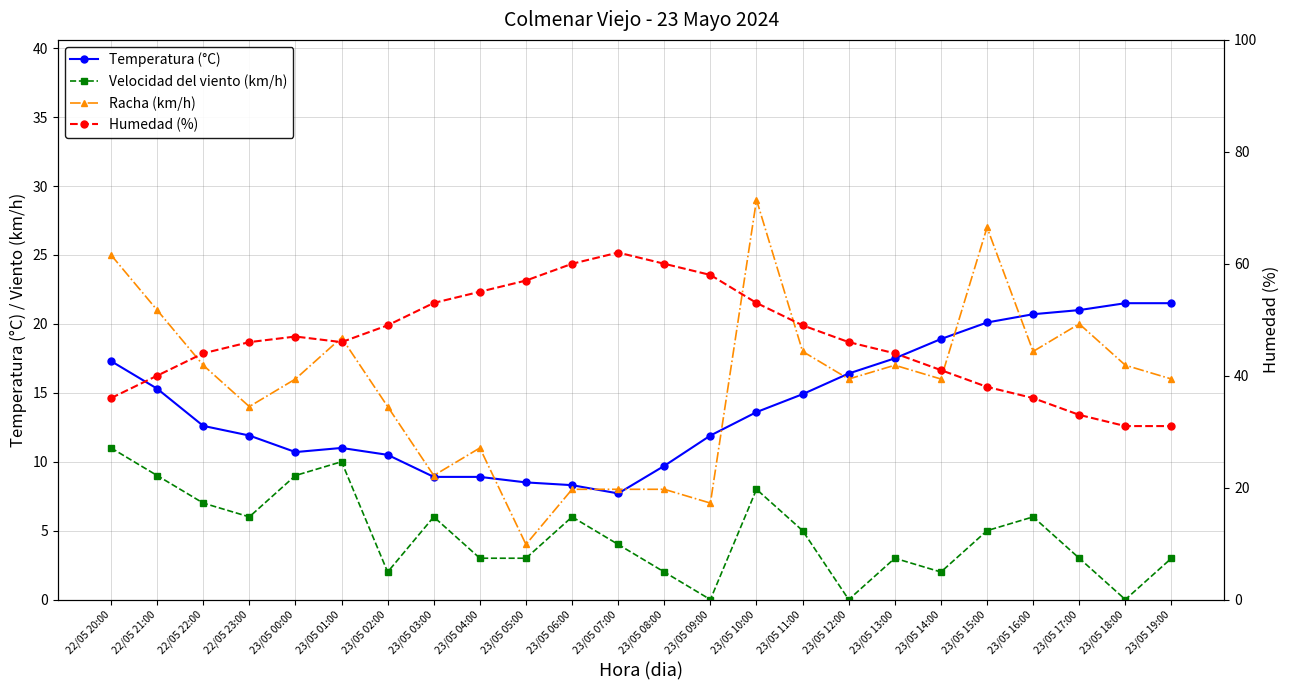

True or false: Velocidad del viento (km/h) has a value of 9.0 at 22/05 21:00.

True